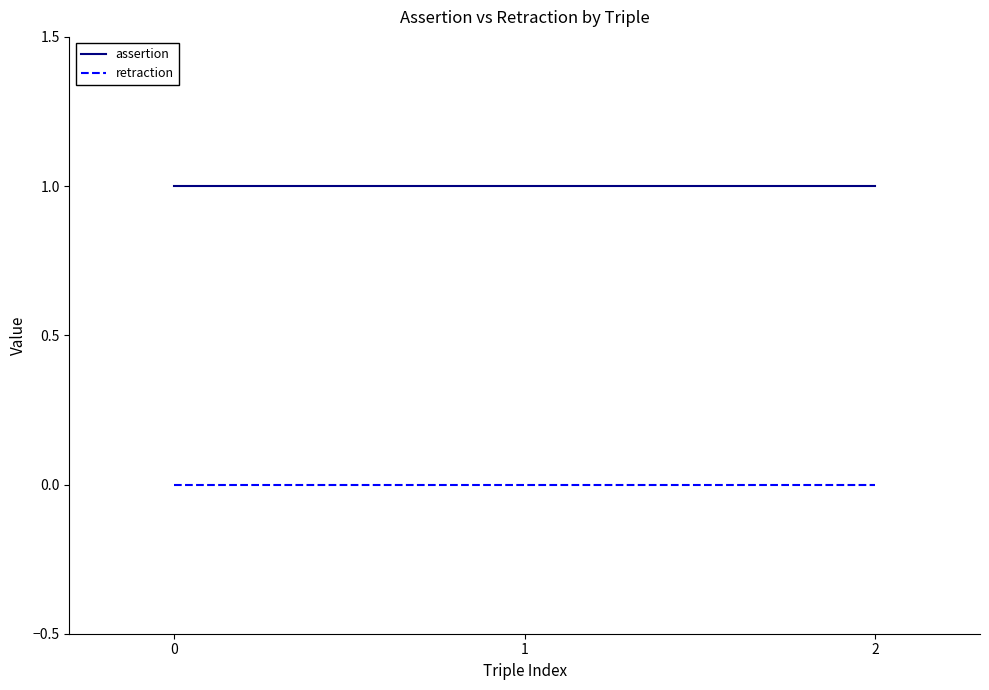

Rank the series by their average value, from lowest to highest.

retraction, assertion